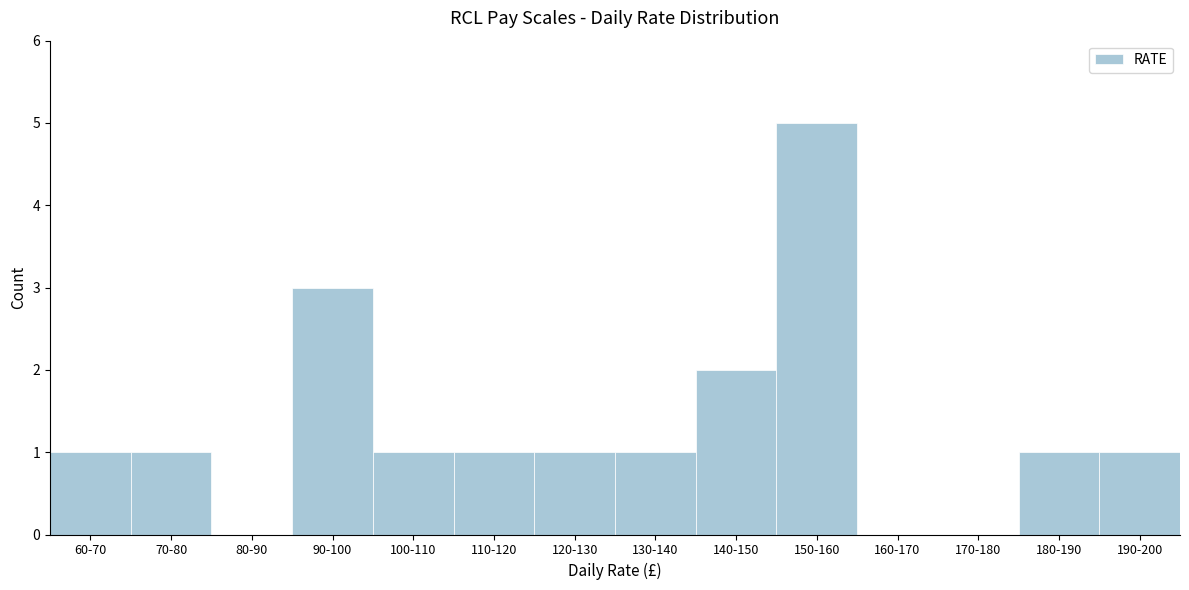

Reading right to left, what are all the values shown in this chart?

190-200=1	180-190=1	170-180=0	160-170=0	150-160=5	140-150=2	130-140=1	120-130=1	110-120=1	100-110=1	90-100=3	80-90=0	70-80=1	60-70=1